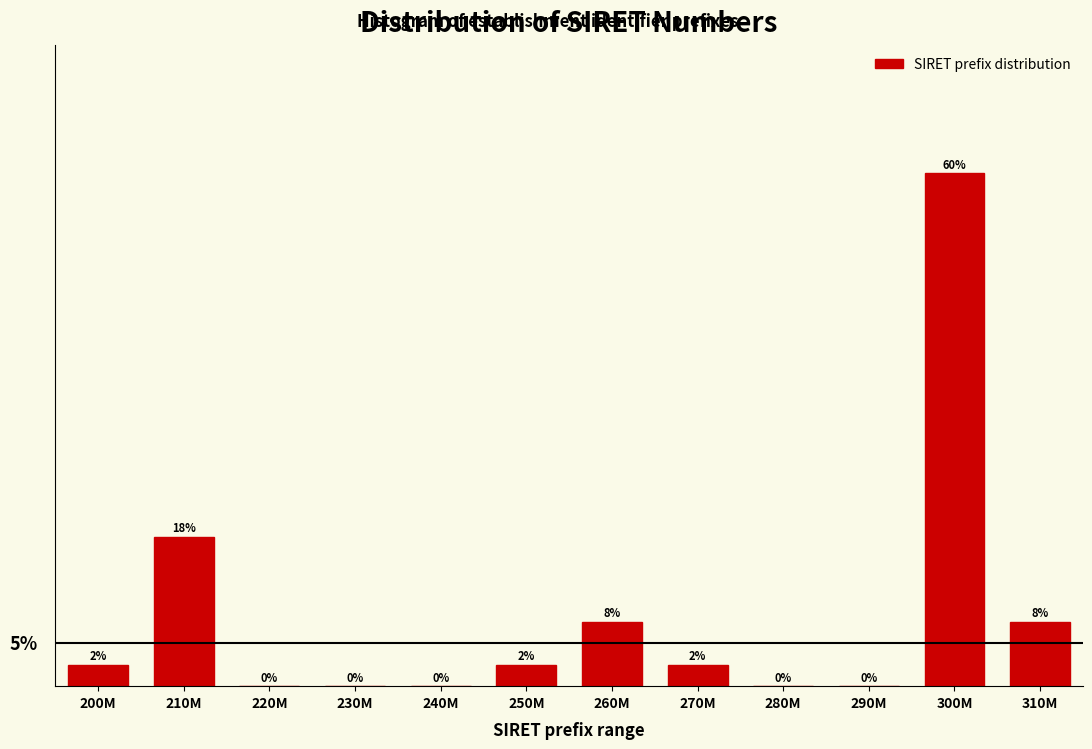

Are the bars horizontal?

No